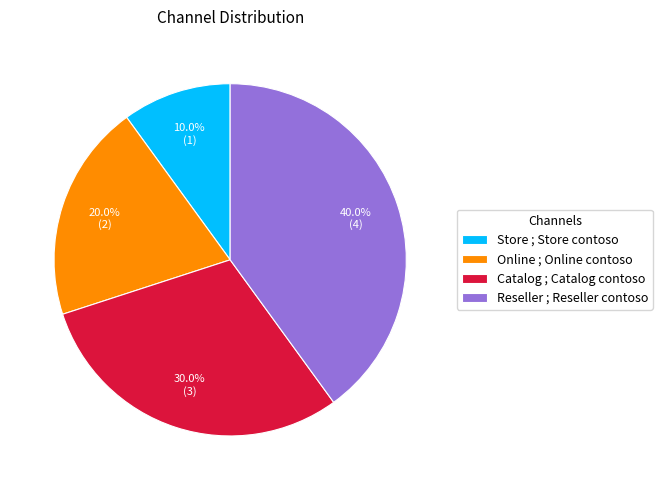

Is there a majority slice in this chart?

No